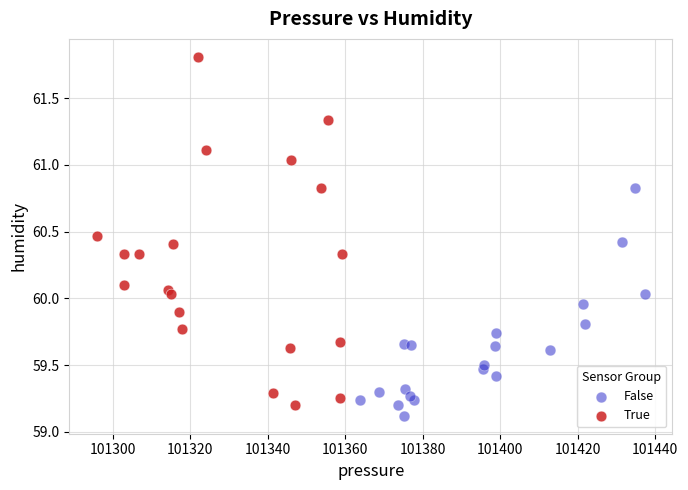

Which series contains the highest Y value?

True